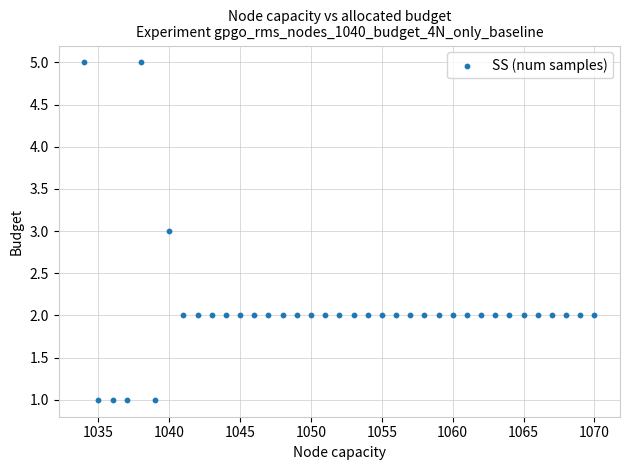

What is the range of Y values (max minus min)?

4